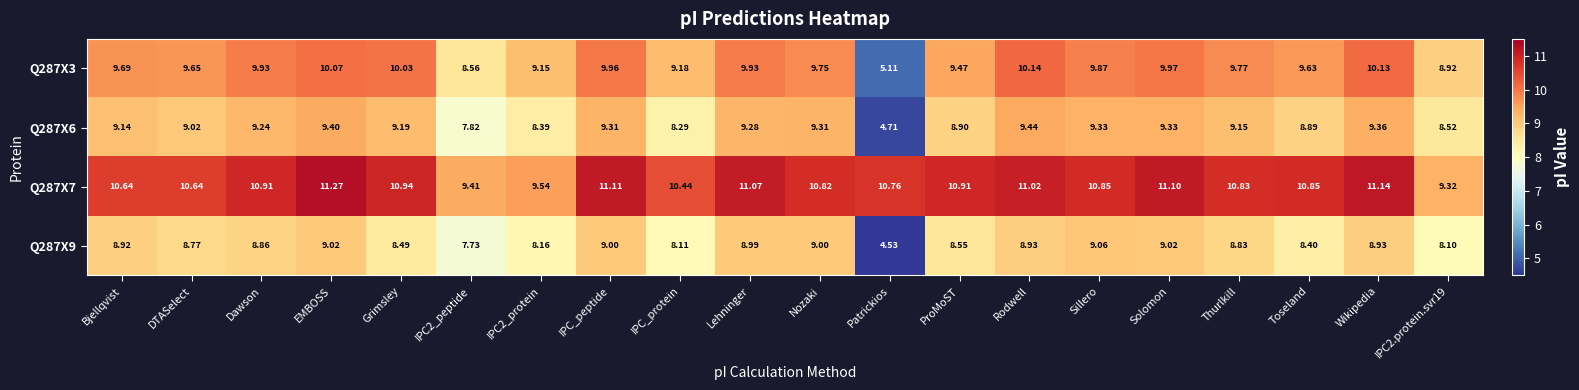

At which category does the chart reach its peak across all series?

EMBOSS